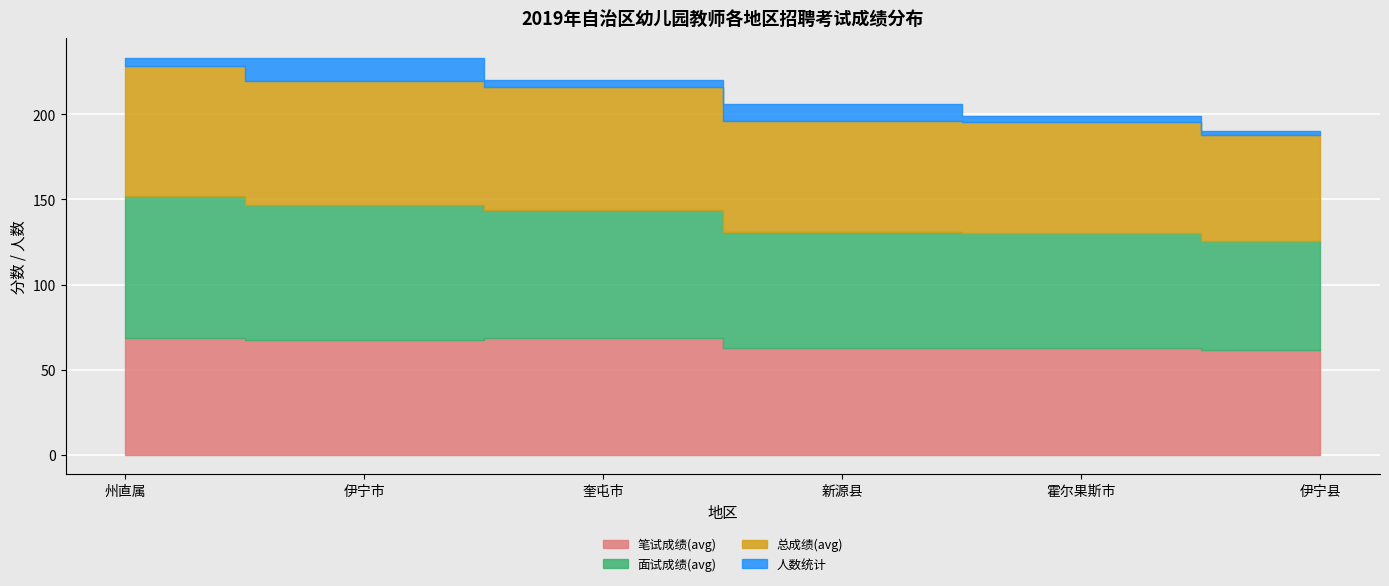

How many data points in 人数统计 are above 5?

2